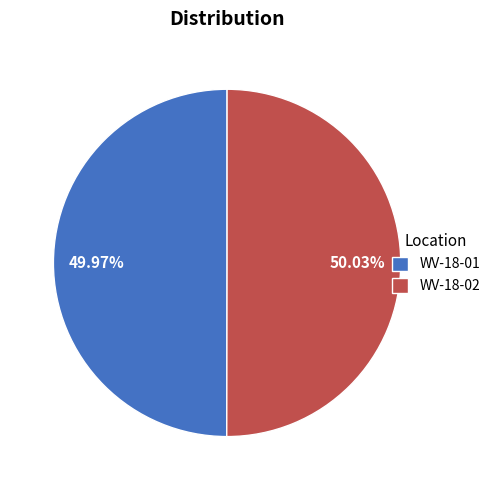

Approximately how many times larger is the value at WV-18-02 compared to WV-18-01?

1.0